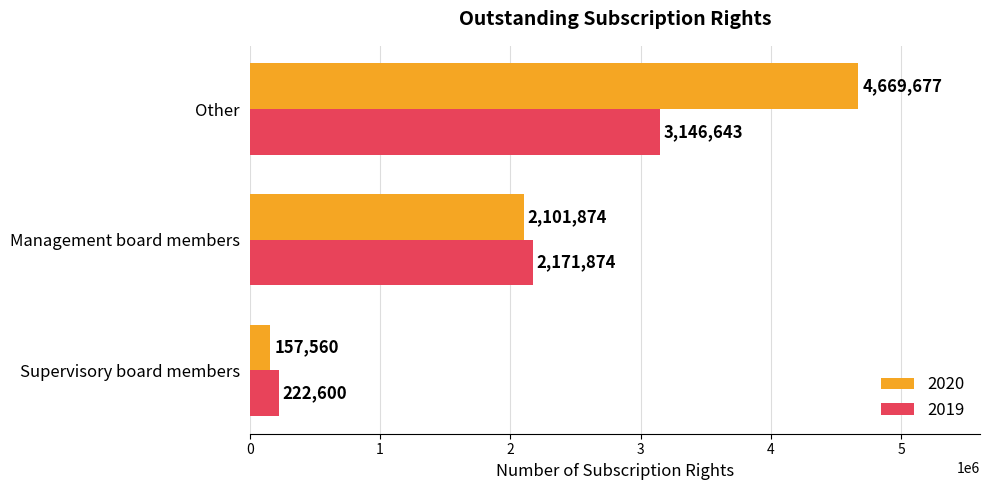

What is the minimum value shown in the chart?

157560